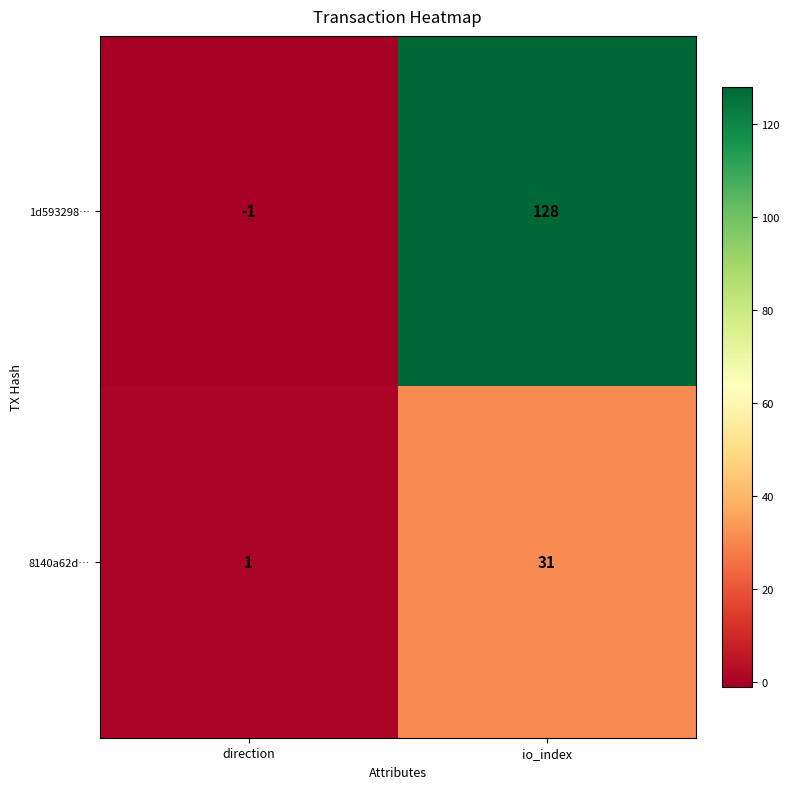

At how many categories does at least one series exceed 57?

1